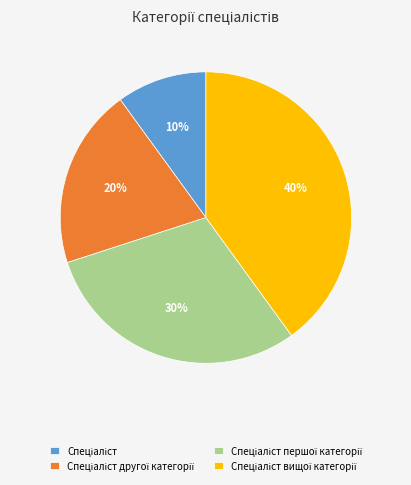

To the nearest percent, what is the average slice percentage?

25%